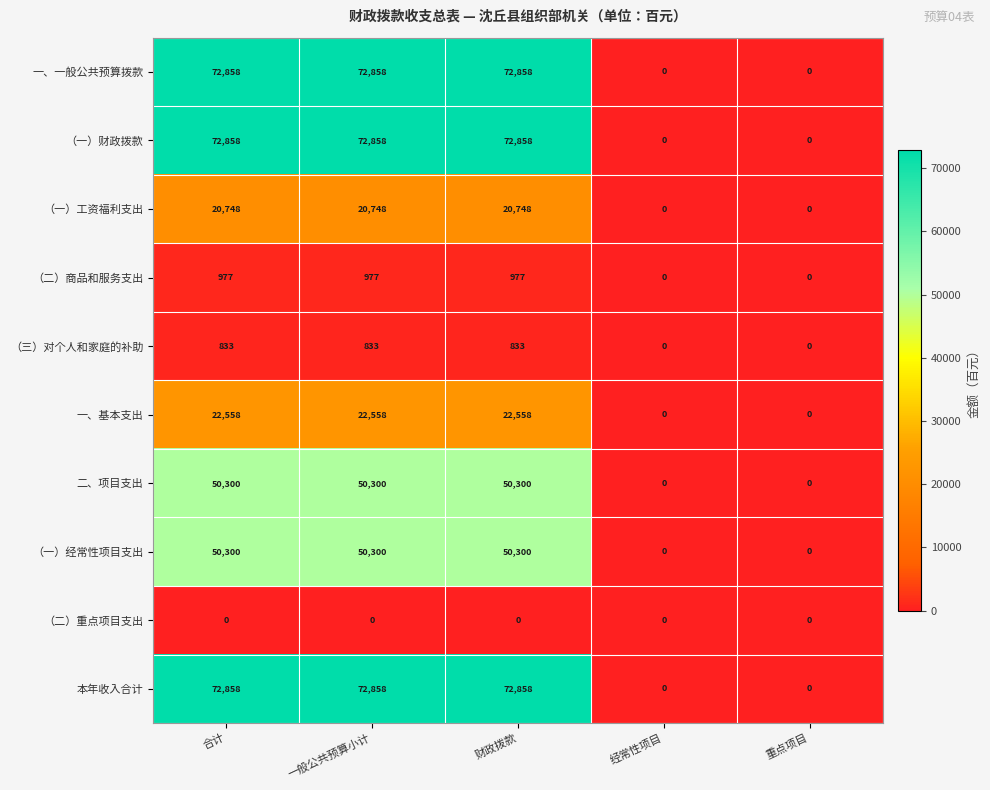

What is the greatest value displayed?

72858